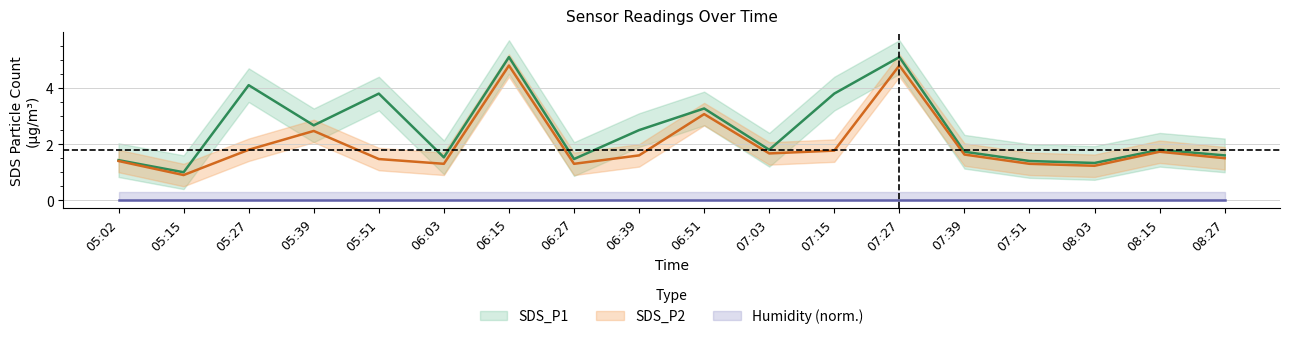

How many lines are shown in the chart?

2